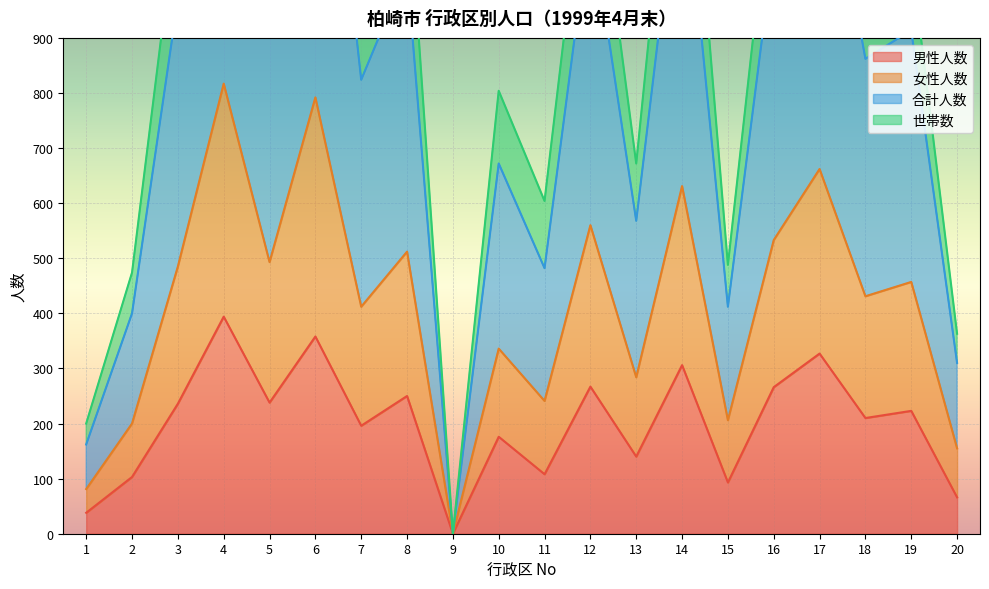

What is the maximum value for 男性人数?

394